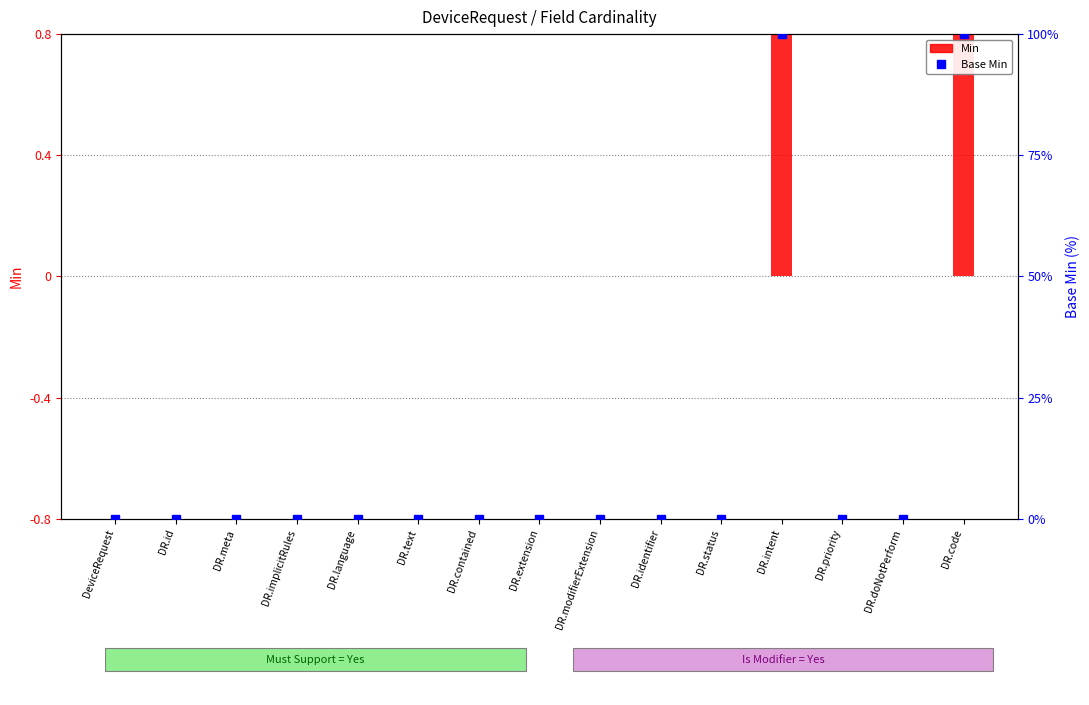

How many data points in Base Min are above 0?

2